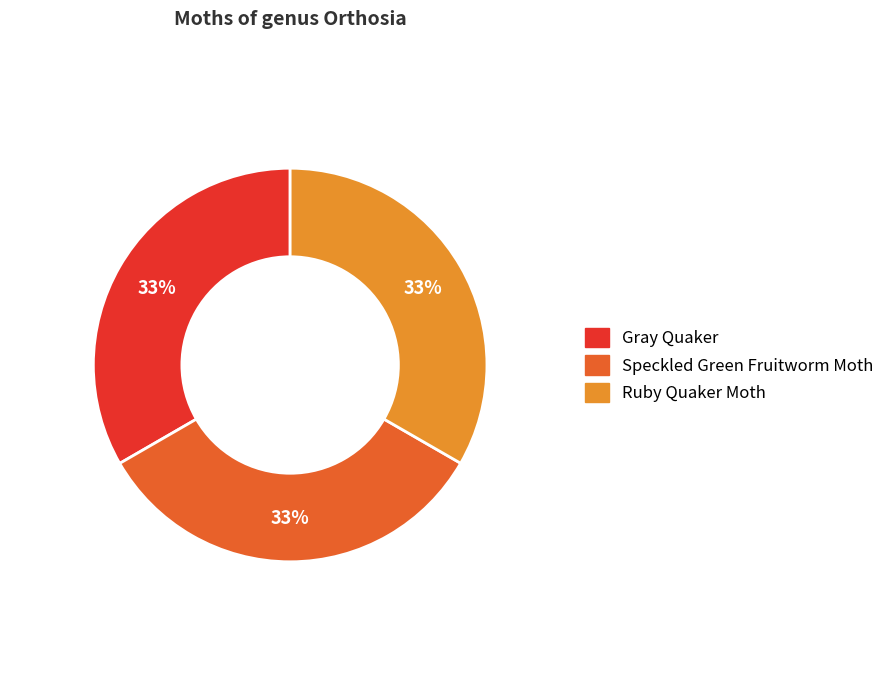

How many slices are in this pie chart?

3